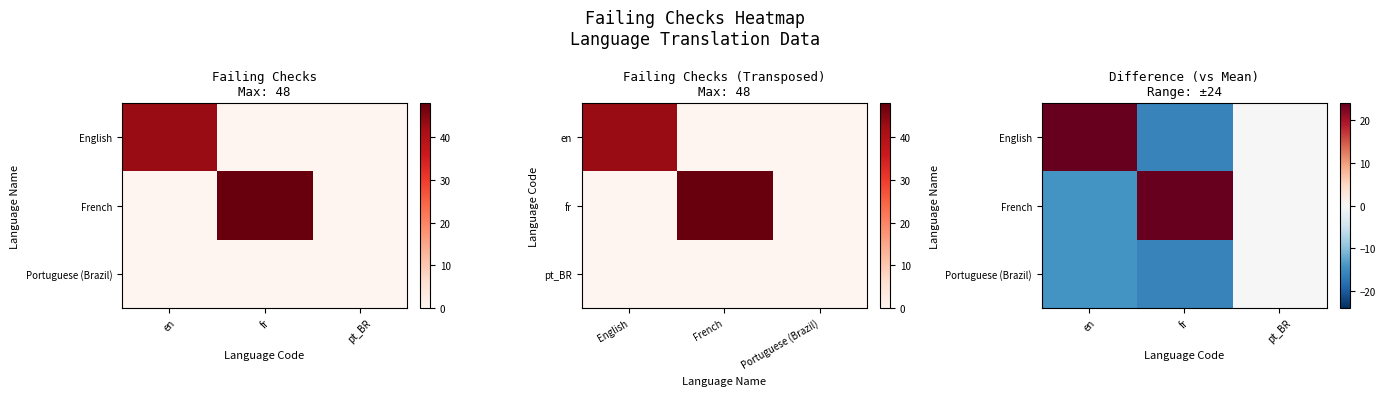

At which category is the sum across all series the highest?

fr